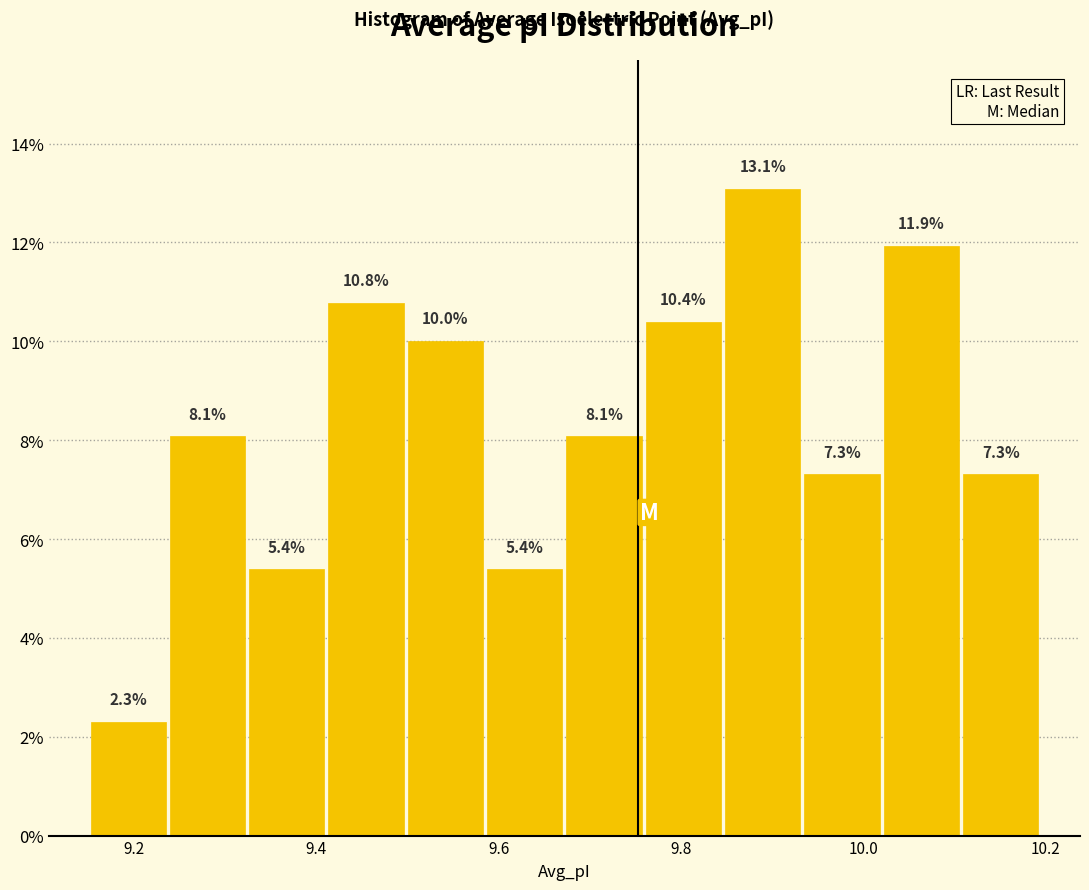

Reading left to right, list every bar in this chart as the range it spans on the x-axis followed by its height. The bar edges are not printed on the chart, so give them approximately, as read against the axis.

9.16 to 9.24: 2.3
9.24 to 9.32: 8.1
9.32 to 9.42: 5.4
9.42 to 9.50: 10.8
9.50 to 9.58: 10.0
9.58 to 9.68: 5.4
9.68 to 9.76: 8.1
9.76 to 9.84: 10.4
9.84 to 9.94: 13.1
9.94 to 10.02: 7.3
10.02 to 10.10: 11.9
10.10 to 10.20: 7.3